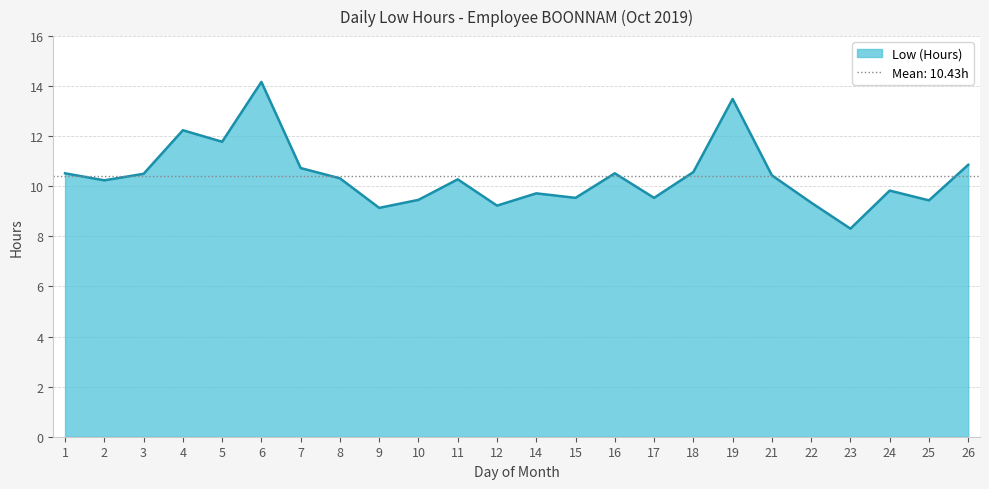

What is the difference between the maximum and second lowest values?

5.0